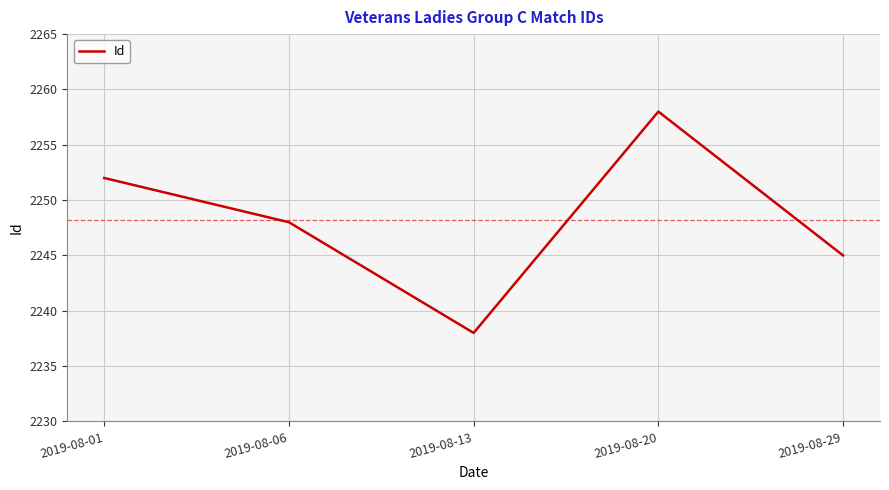

How many interior local peaks (higher than both neighbors) does the data have?

1